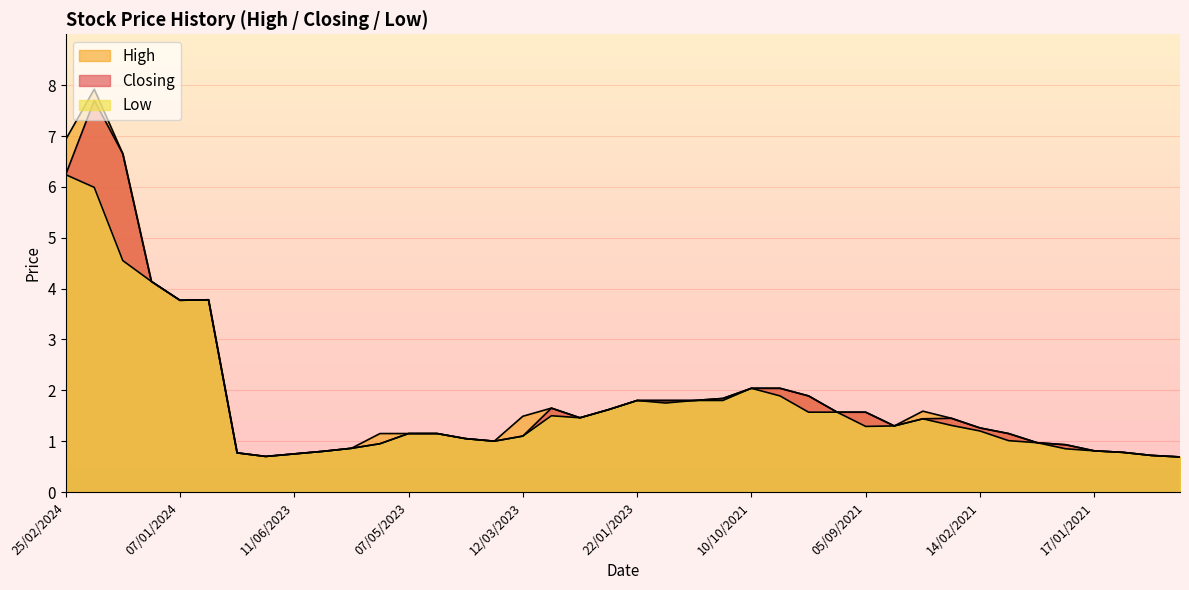

At which category is the sum across all series the highest?

28/01/2024